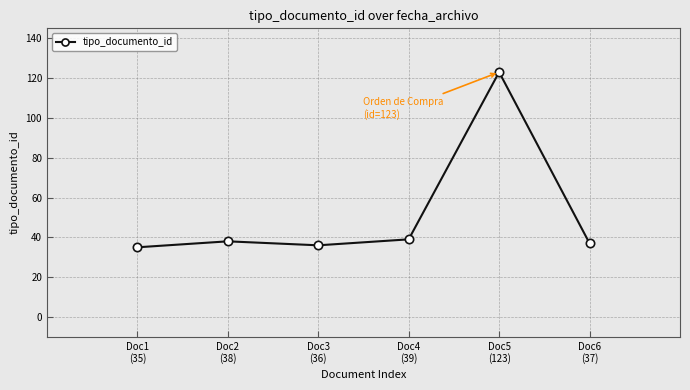

Approximately how many times larger is the value at Doc5
(123) compared to Doc3
(36)?

3.4